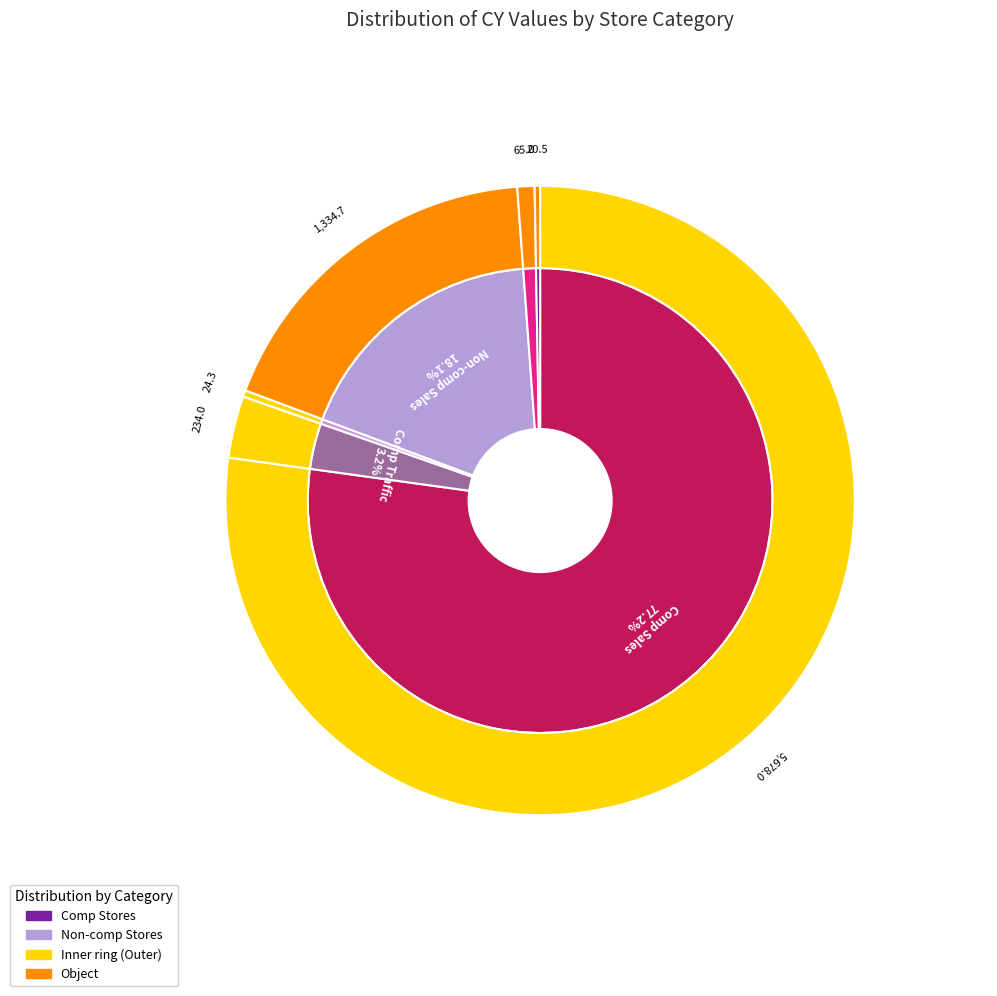

Which slice is the largest?

Comp Sales